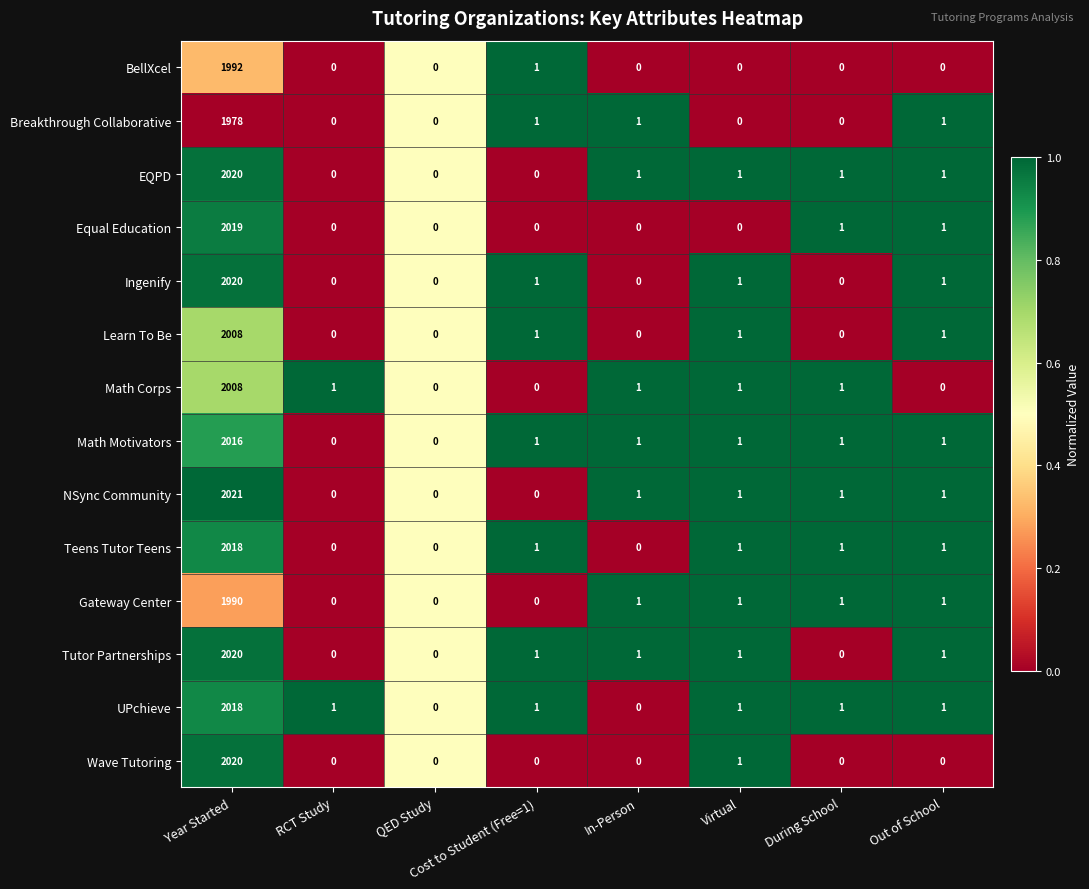

The NSync Community series shows -1225 at Cost to Student (Free=1). True or false?

False